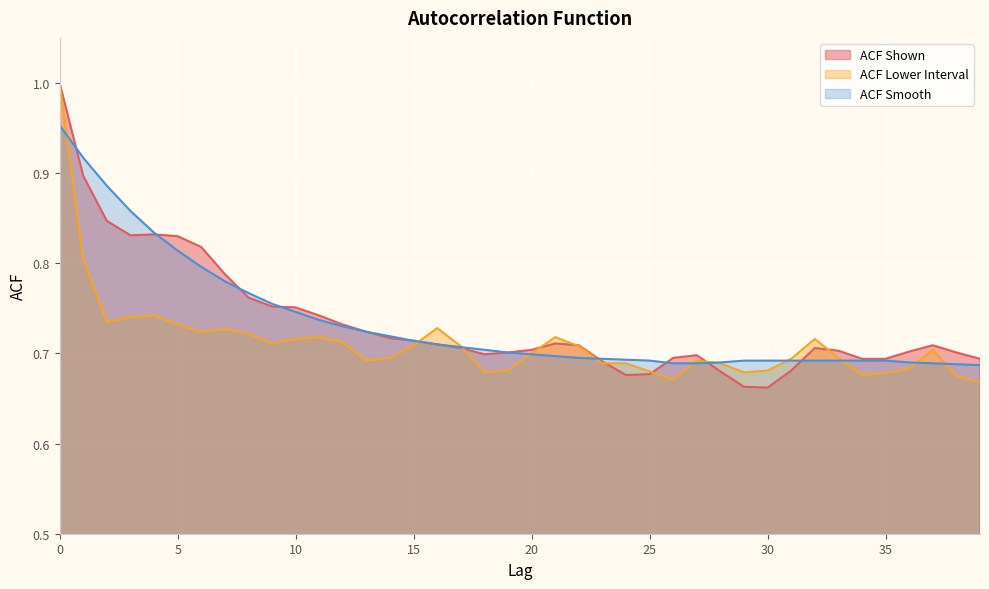

Which category has the lowest value in the acf_shown_smooth series?

39